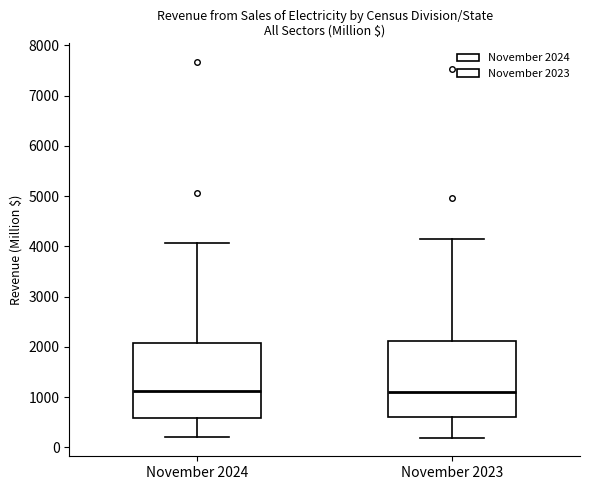

Where is the upper edge of the box for November 2024 on the y-axis? The values are not printed on the chart, so give them approximately, as read against the axis.

2100